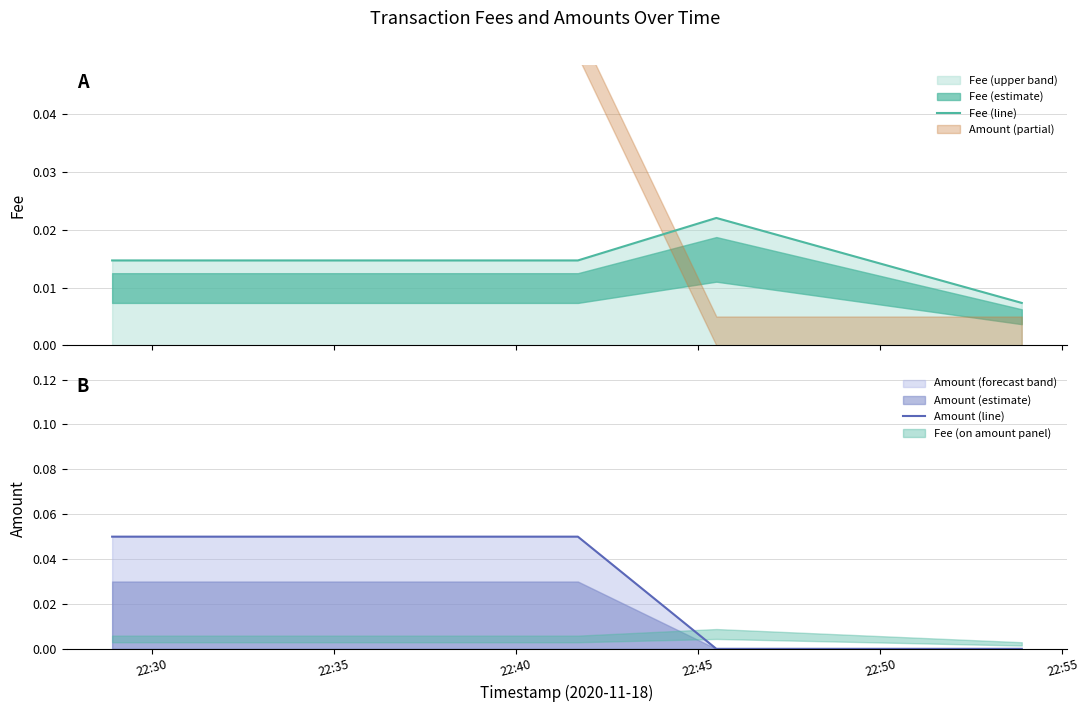

How many interior local peaks does the Fee (line) series have?

1